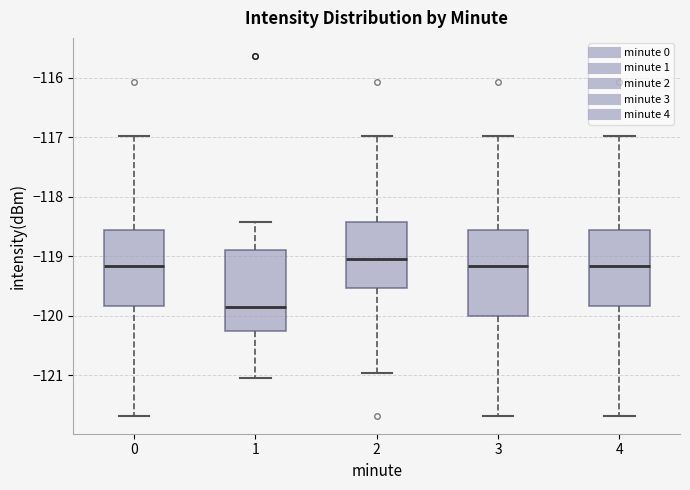

Which box has the highest median line?

2